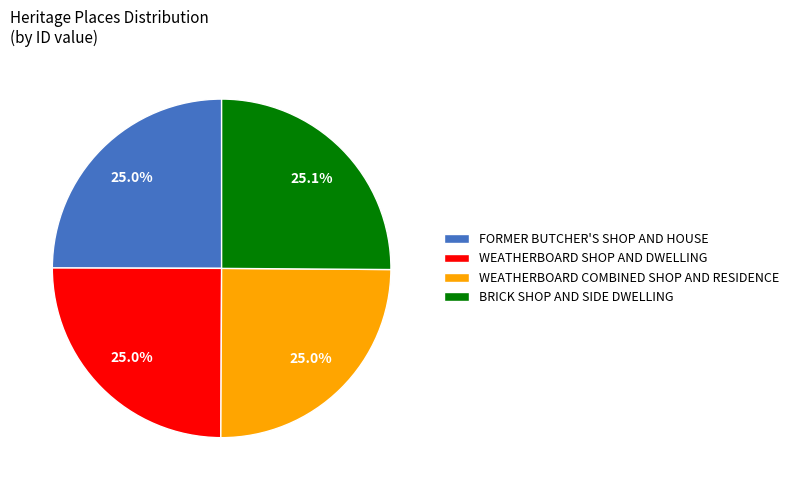

Approximately how many times larger is the value at FORMER BUTCHER'S SHOP AND HOUSE compared to WEATHERBOARD SHOP AND DWELLING?

1.0